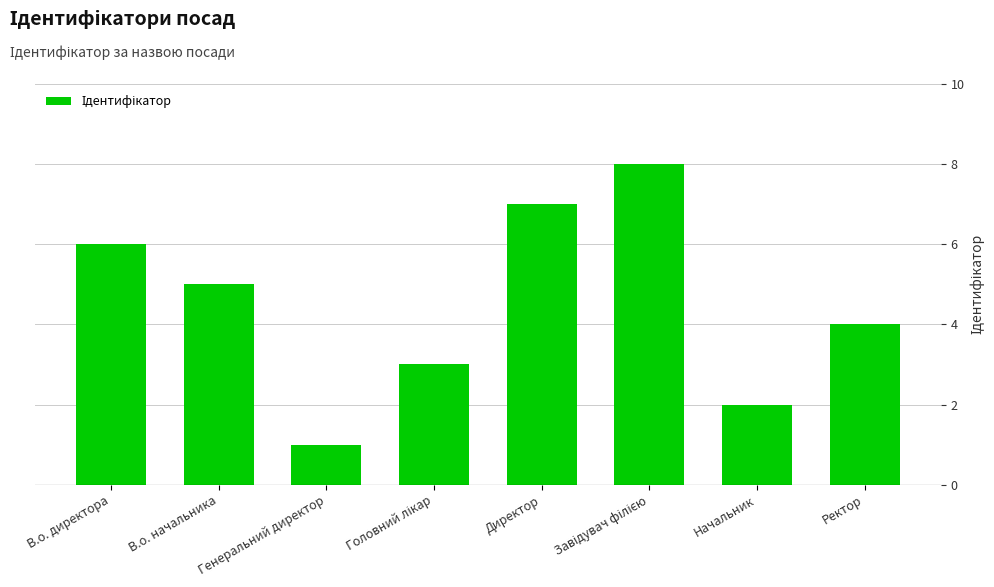

Are the bars grouped side by side (vs. stacked)?

No